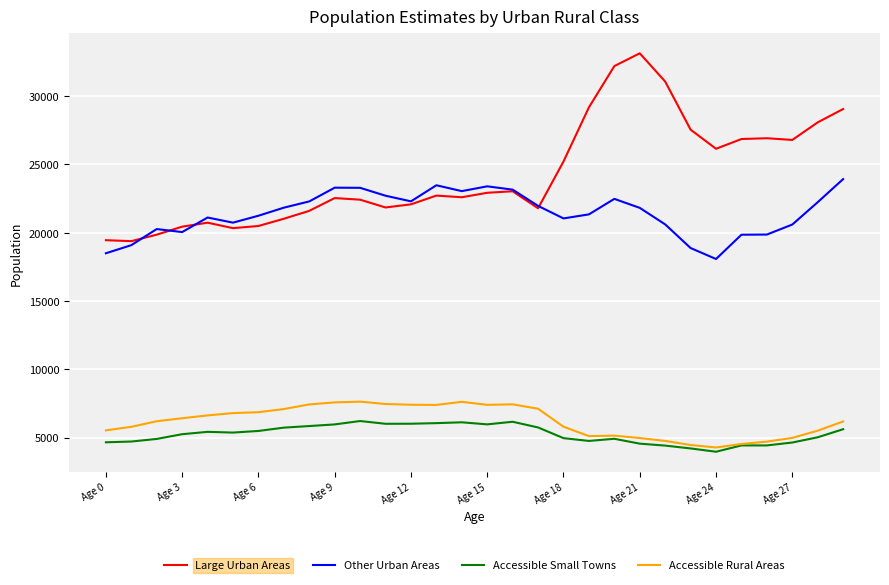

What is the maximum value shown in the chart?

33140